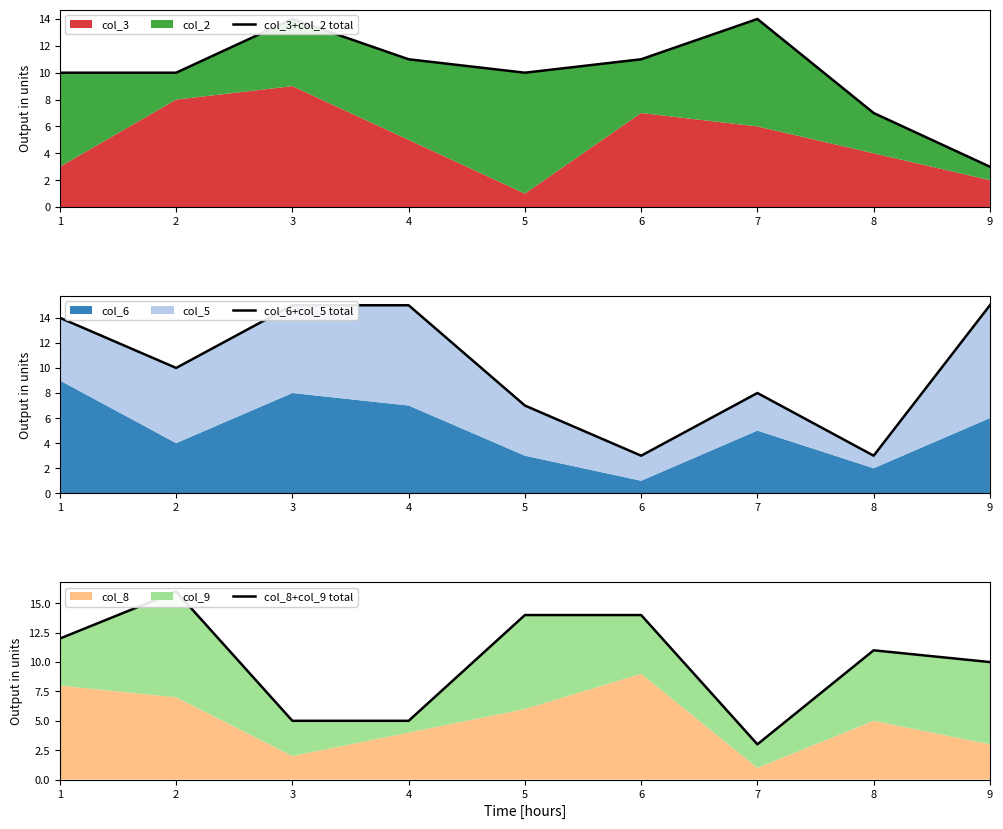

Is it true that col_8+col_9 total equals 14 at 5?

True